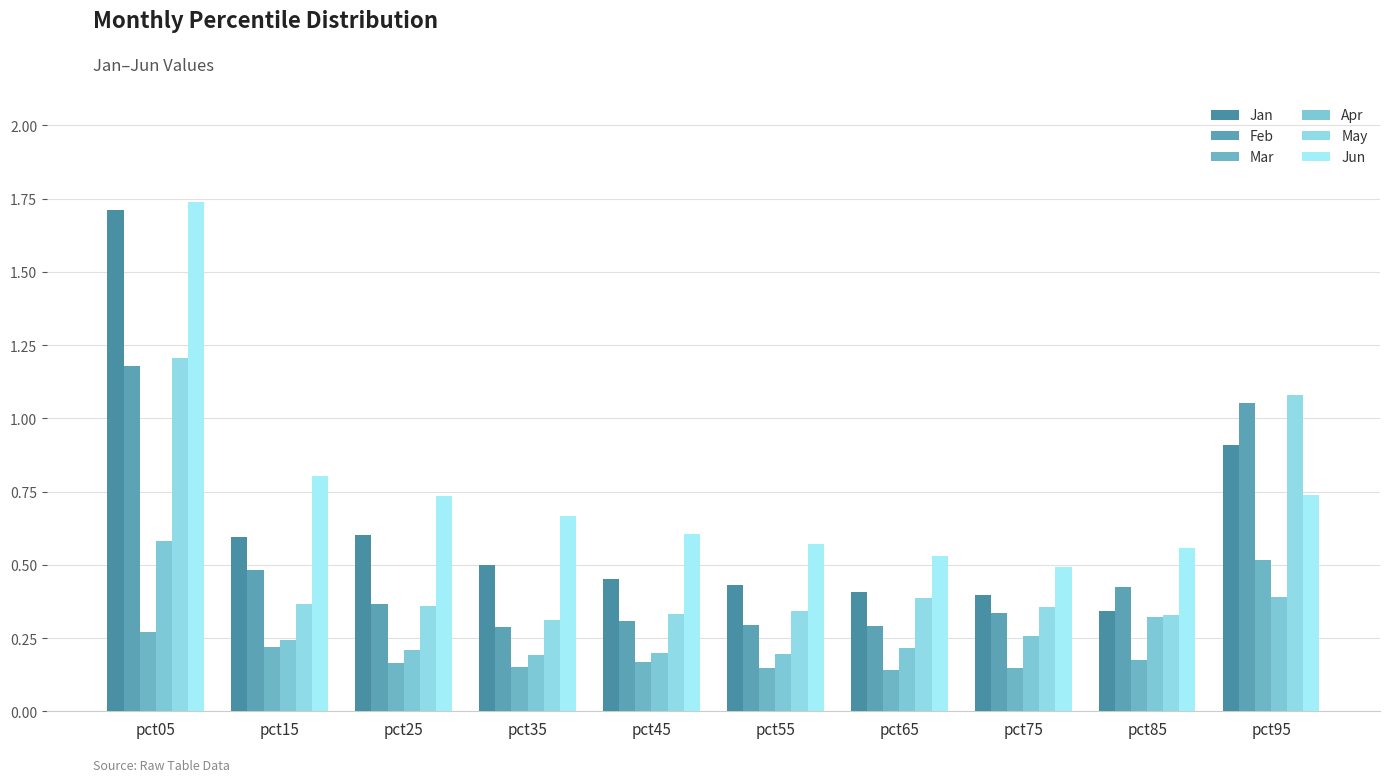

Reading left to right, transcribe all the data shown in this chart.

Jan: 1.7	0.6	0.6	0.5	0.5	0.4	0.4	0.4	0.3	0.9
Feb: 1.2	0.5	0.4	0.3	0.3	0.3	0.3	0.3	0.4	1.1
Mar: 0.3	0.2	0.2	0.1	0.2	0.1	0.1	0.1	0.2	0.5
Apr: 0.6	0.2	0.2	0.2	0.2	0.2	0.2	0.3	0.3	0.4
May: 1.2	0.4	0.4	0.3	0.3	0.3	0.4	0.4	0.3	1.1
Jun: 1.7	0.8	0.7	0.7	0.6	0.6	0.5	0.5	0.6	0.7